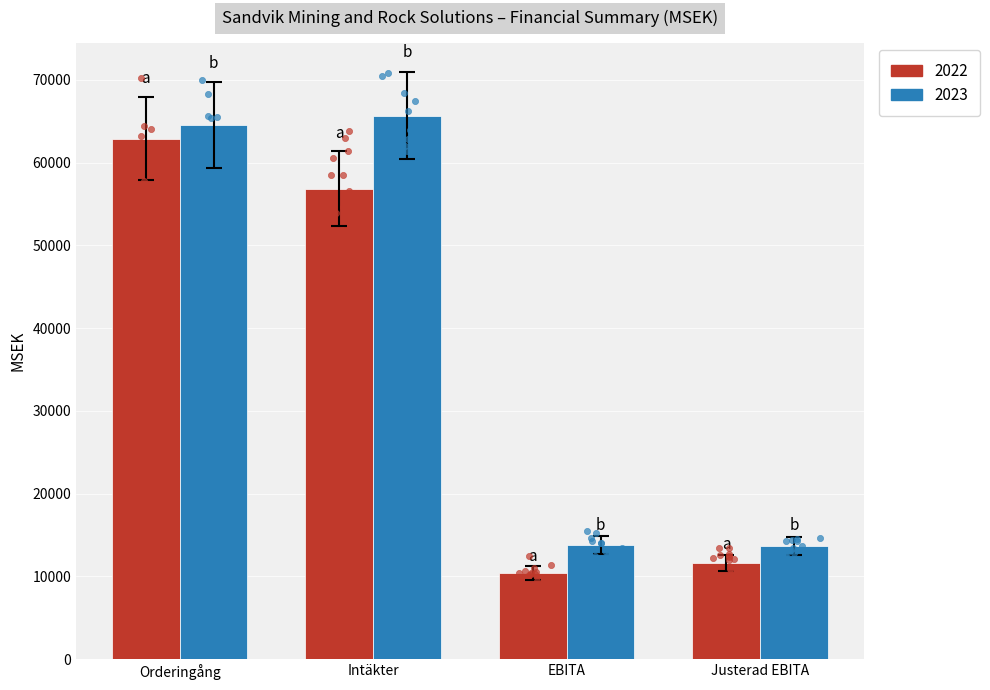

What are all the series names shown in the legend?

2022, 2023